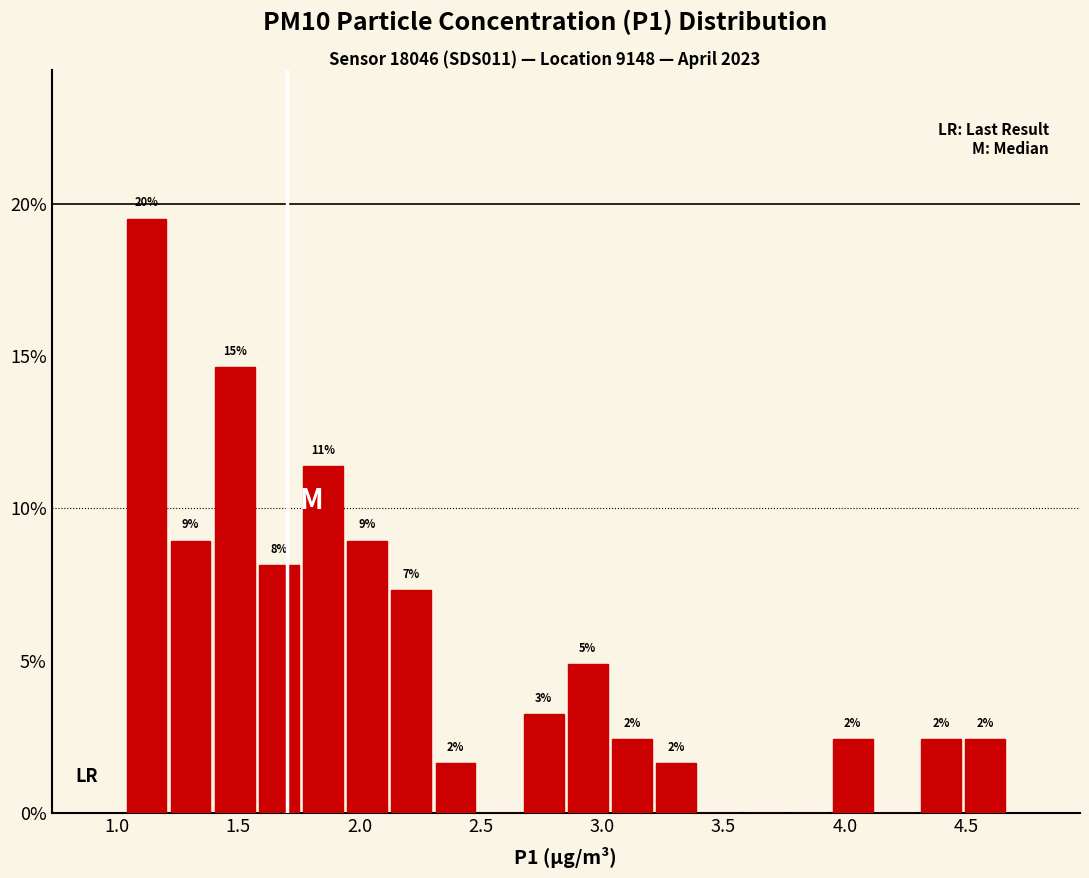

Read against the x-axis, roughly where is the centre of the tallest bar?

1.10